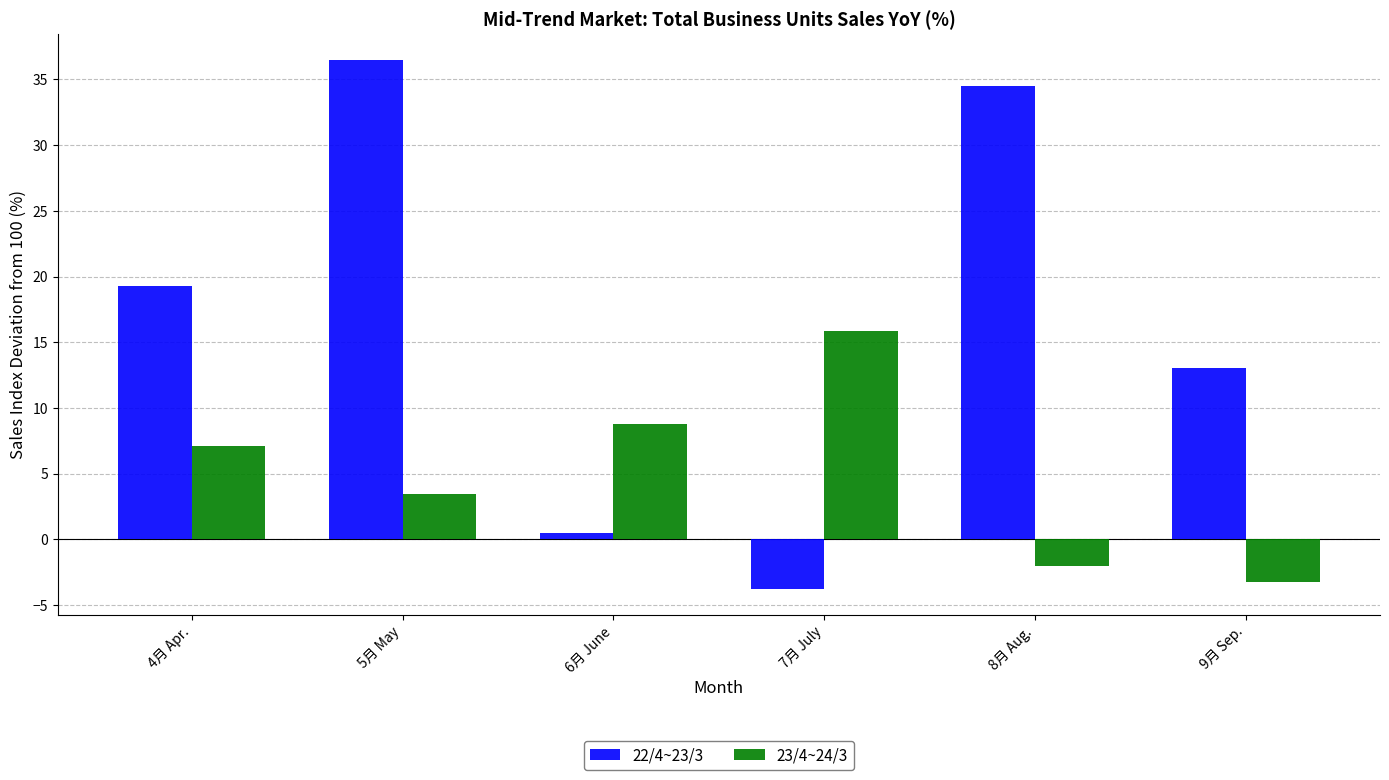

What is the average value of the 23/4~24/3 series?

5.0